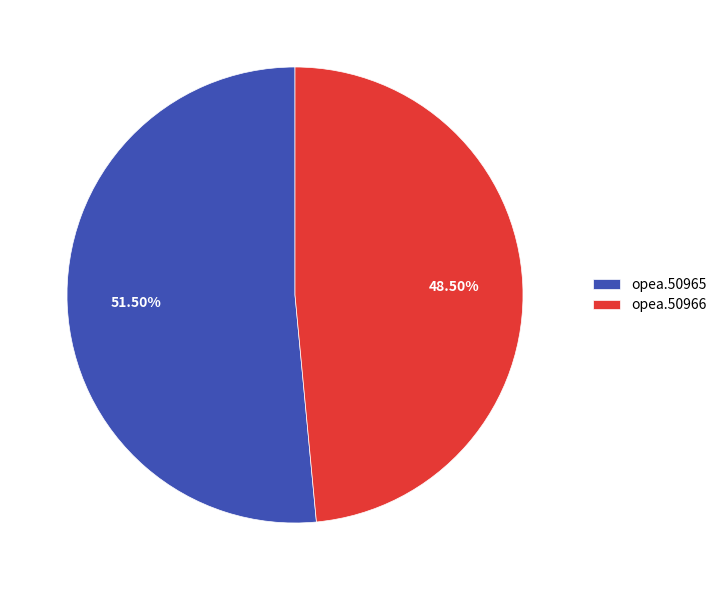

Count the number of slices in the pie.

2